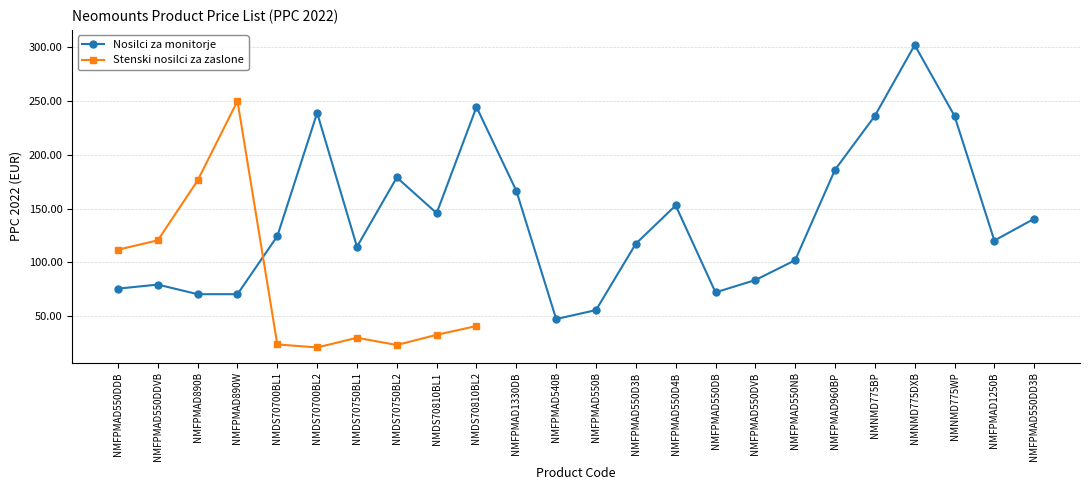

What is the minimum value shown in the chart?

47.2